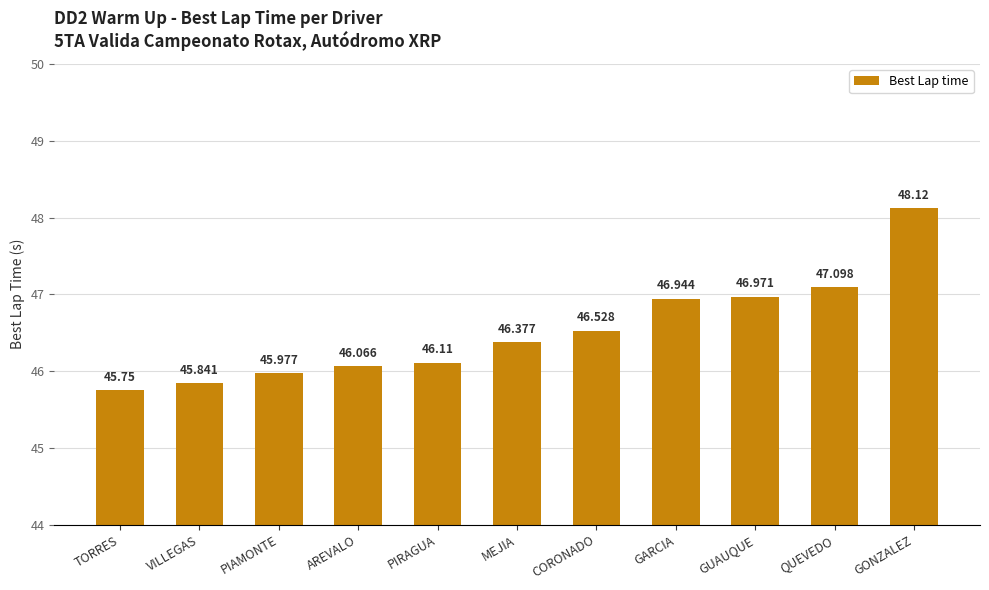

What is the greatest value displayed?

48.1